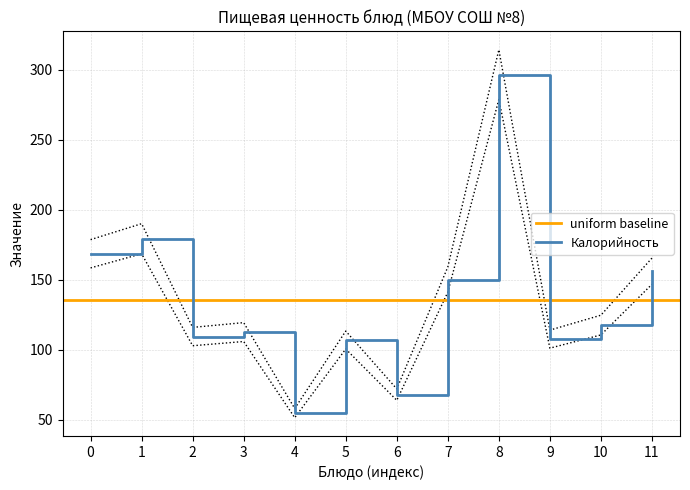

How many interior local peaks does the Калорийность series have?

4